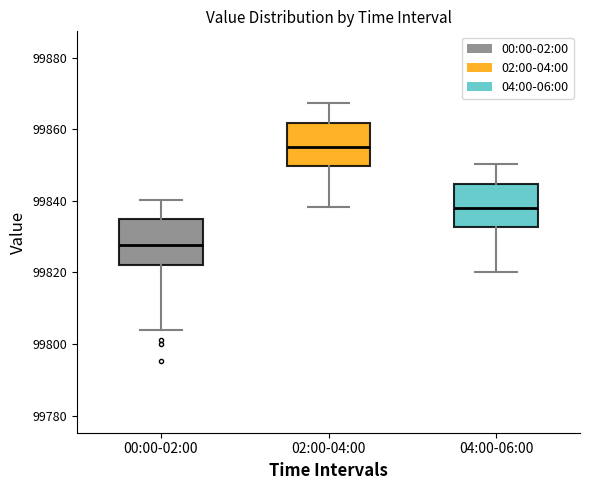

Reading left to right, read every box against the y-axis: the position of its median line, the range the box covers, and the ends of its whiskers. The values are not printed on the chart, so give them approximately, as read against the axis.

00:00-02:00: median 99828, box 99822 to 99834, whiskers 99804 to 99840
02:00-04:00: median 99854, box 99850 to 99862, whiskers 99838 to 99868
04:00-06:00: median 99838, box 99832 to 99844, whiskers 99820 to 99850